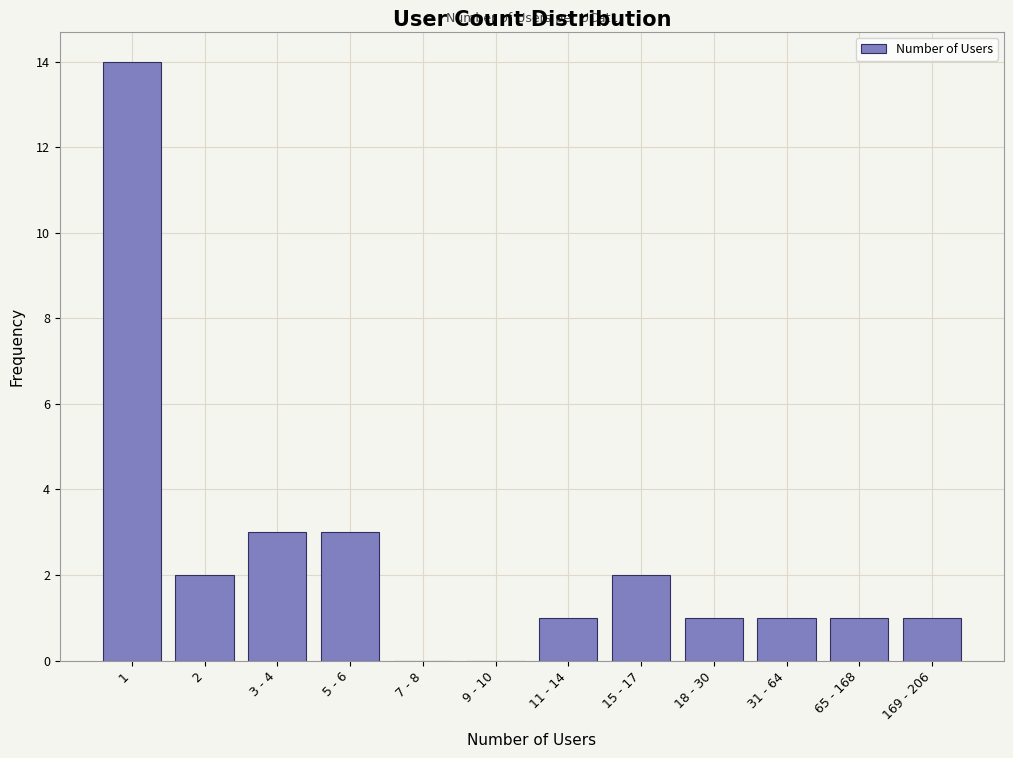

Reading left to right, what are all the values shown in this chart?

1=14	2=2	3 - 4=3	5 - 6=3	7 - 8=0	9 - 10=0	11 - 14=1	15 - 17=2	18 - 30=1	31 - 64=1	65 - 168=1	169 - 206=1